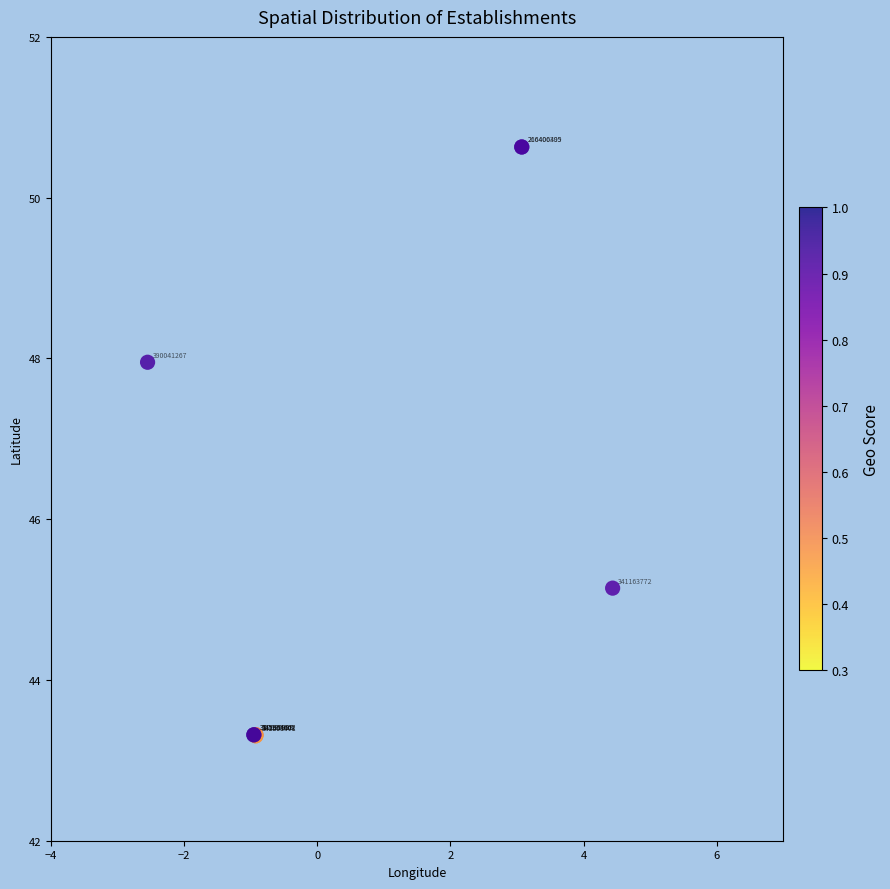

What Y value in the scatter plot is closest to 46?

45.1